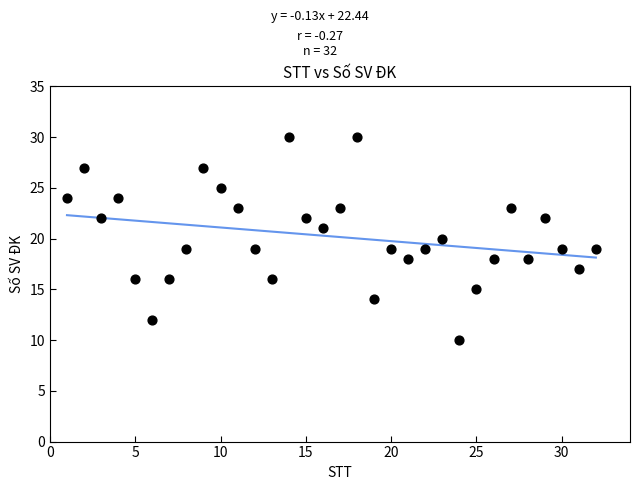

What is the range of Y values (max minus min)?

20